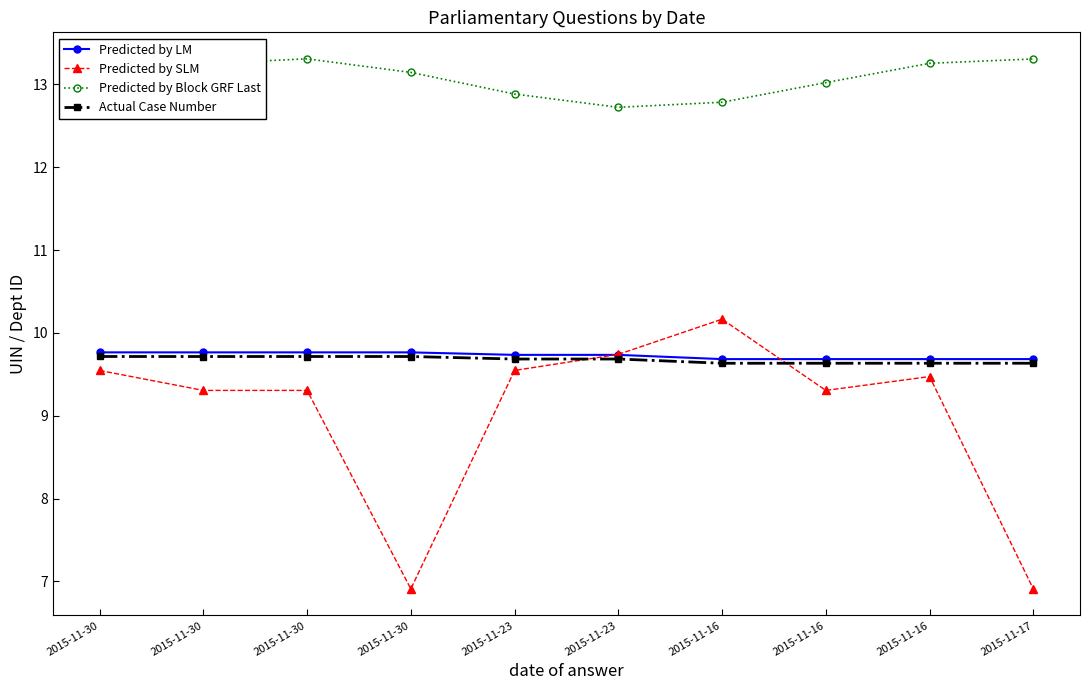

What is the label of the 1st point from the right?

2015-11-17